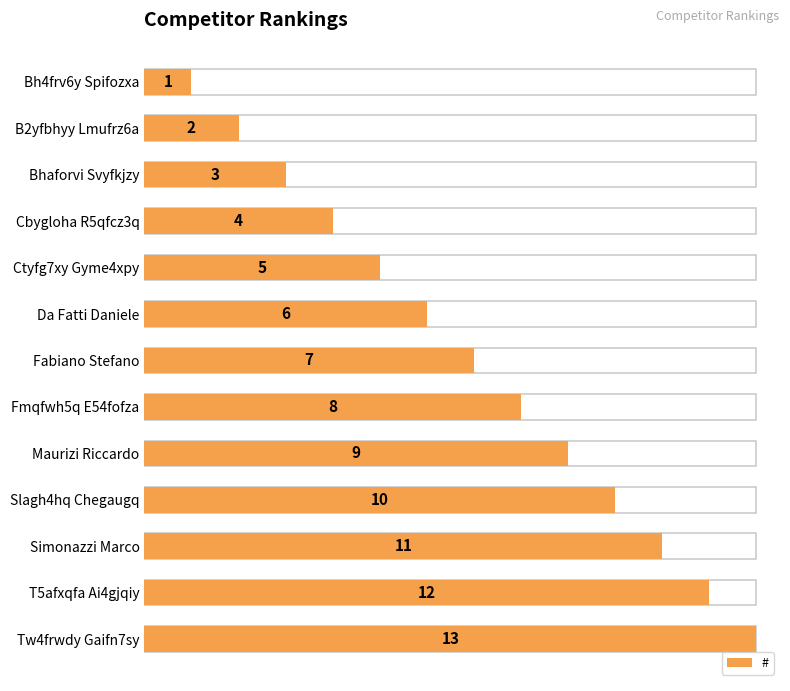

At which label is the value closest to 7?

Fabiano Stefano